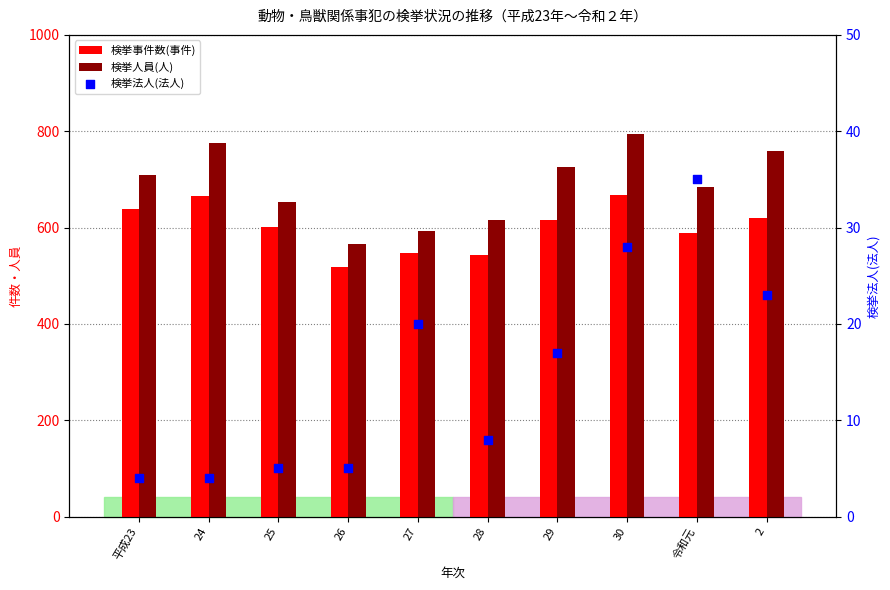

Is the value of 検挙人員(人) at 28 greater than the value of 検挙法人(法人) at 平成23?

Yes